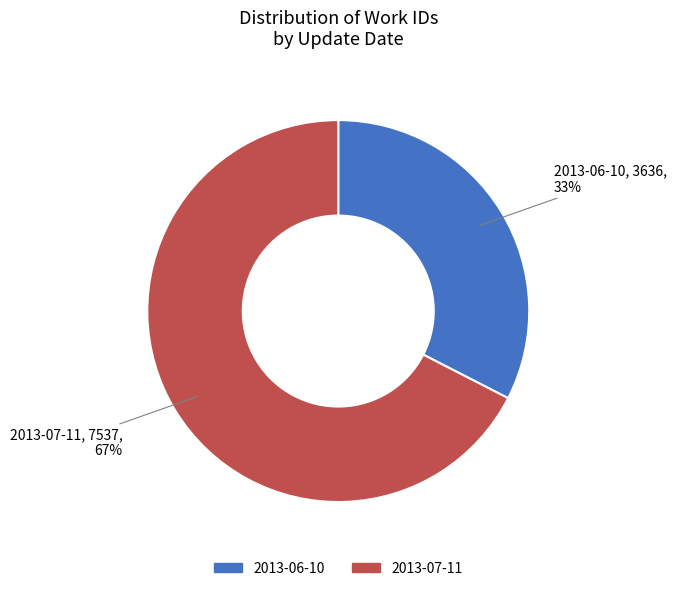

What is the ratio of the value at 2013-06-10 to the value at 2013-07-11?

0.5